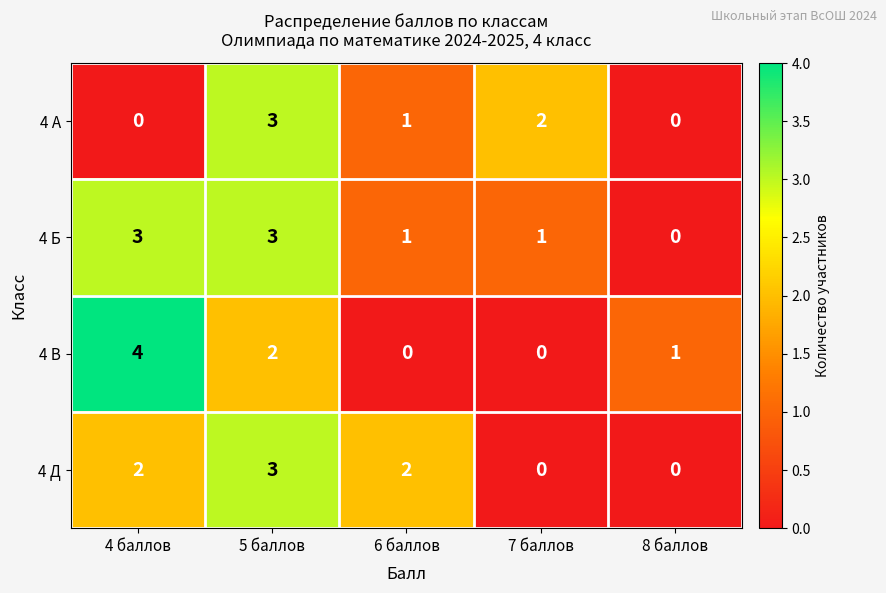

What is the maximum value shown in the chart?

4